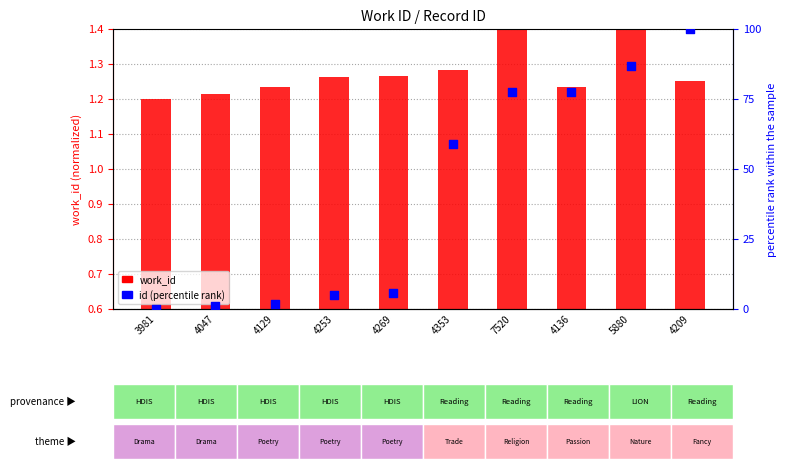

Which series has the largest total across all categories?

id (percentile)